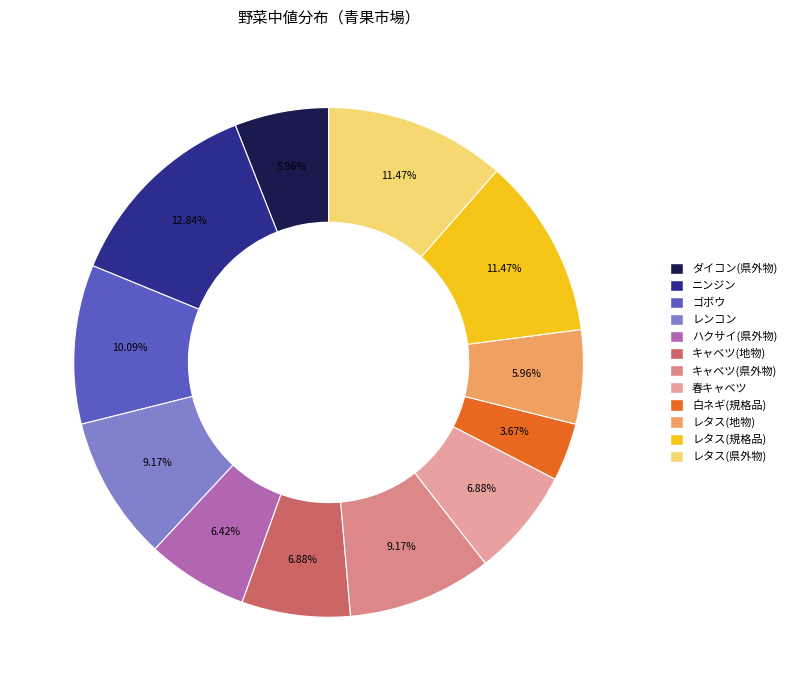

To the nearest percent, what is the difference between the largest and smallest slice percentages?

9%